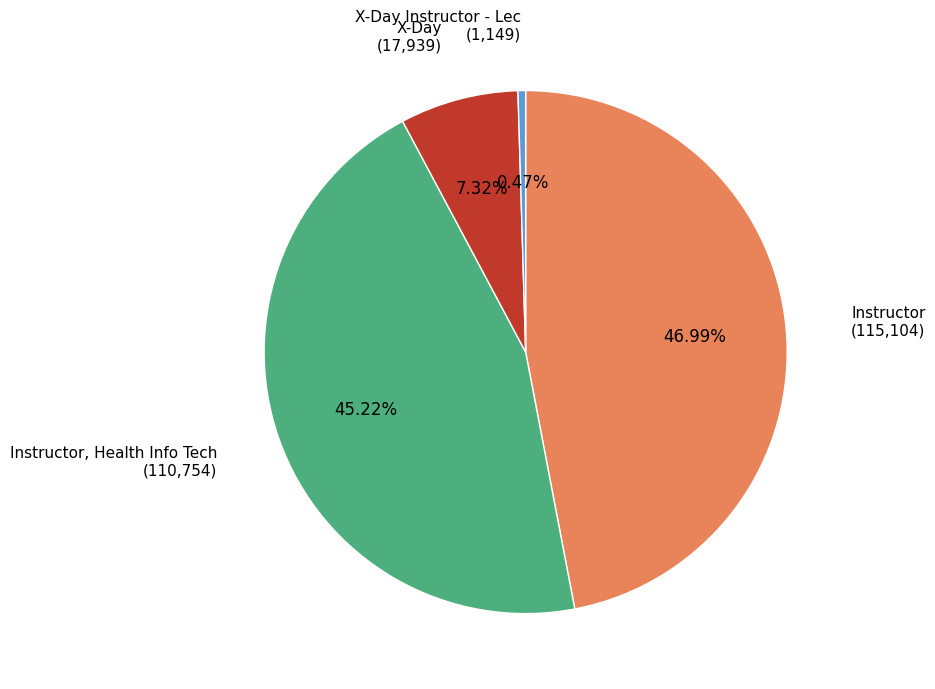

Is there a majority slice in this chart?

No